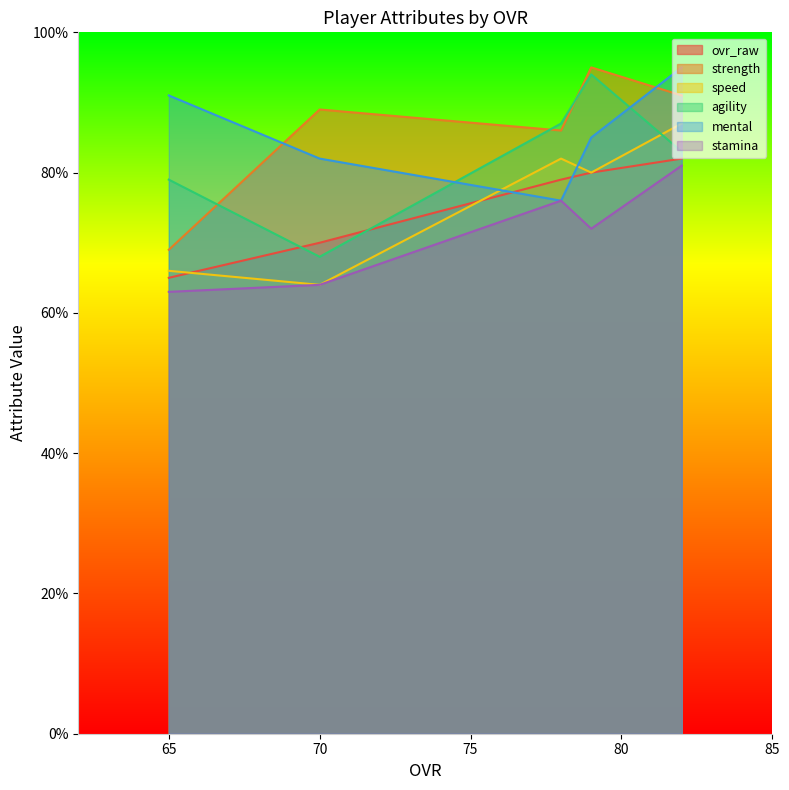

True or false: mental and stamina intersect in this chart.

False